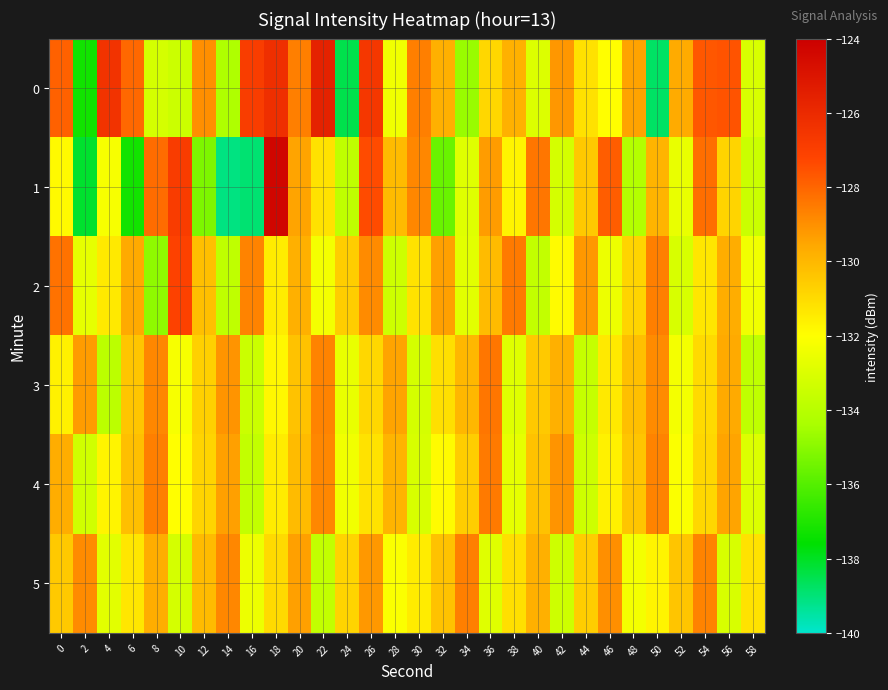

Which series has the widest spread of values?

1